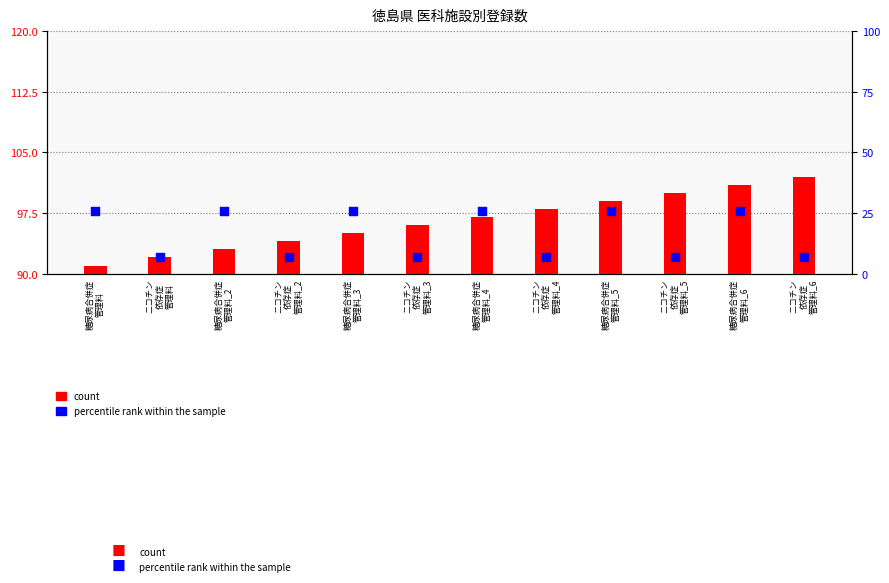

Which series has the largest Y range (max minus min)?

percentile rank within the sample